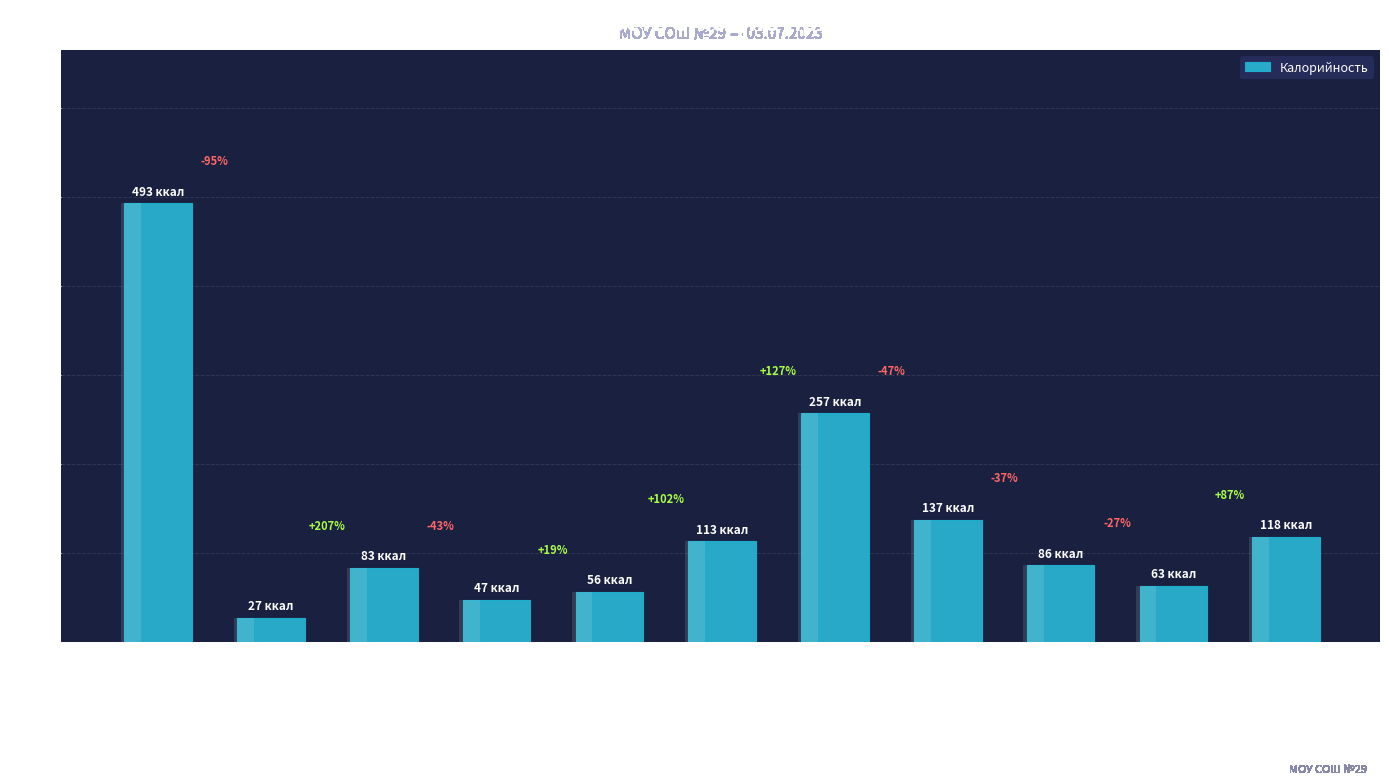

What is the greatest value displayed?

493